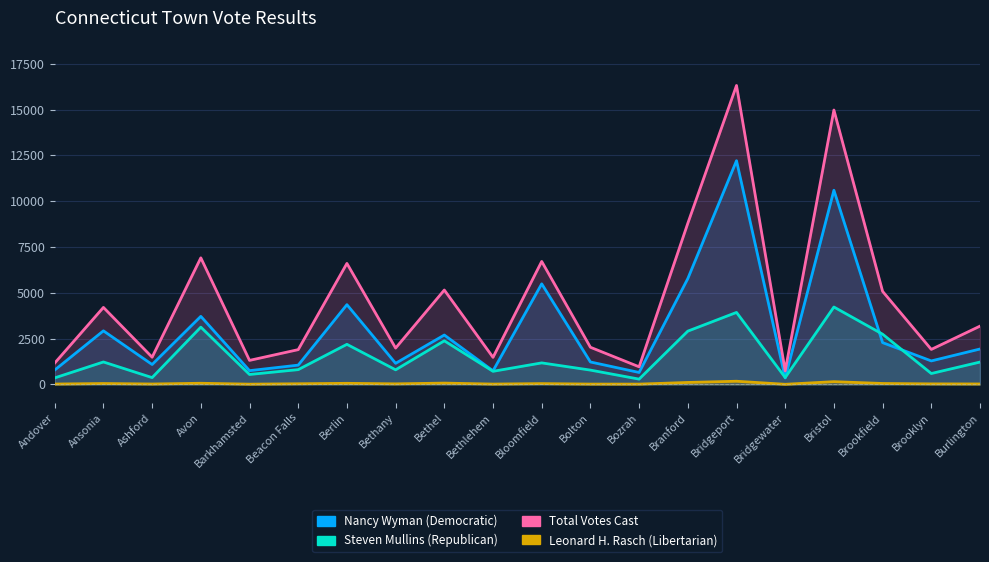

Where is the first local minimum for Total Votes Cast?

Ashford